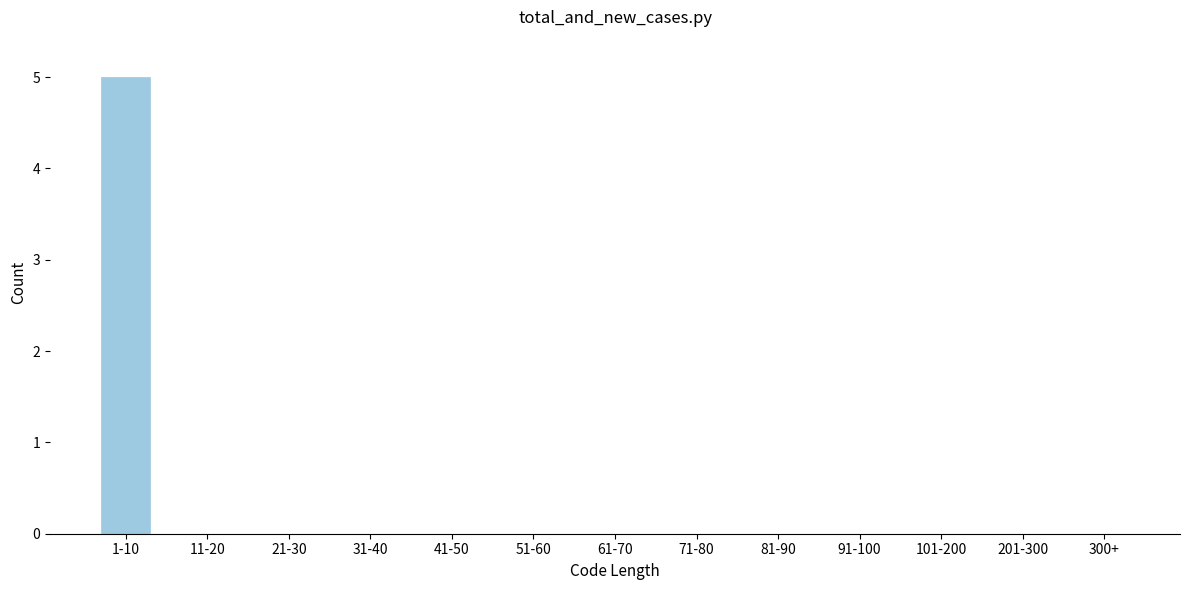

Reading right to left, what are all the values shown in this chart?

300+=0	201-300=0	101-200=0	91-100=0	81-90=0	71-80=0	61-70=0	51-60=0	41-50=0	31-40=0	21-30=0	11-20=0	1-10=5